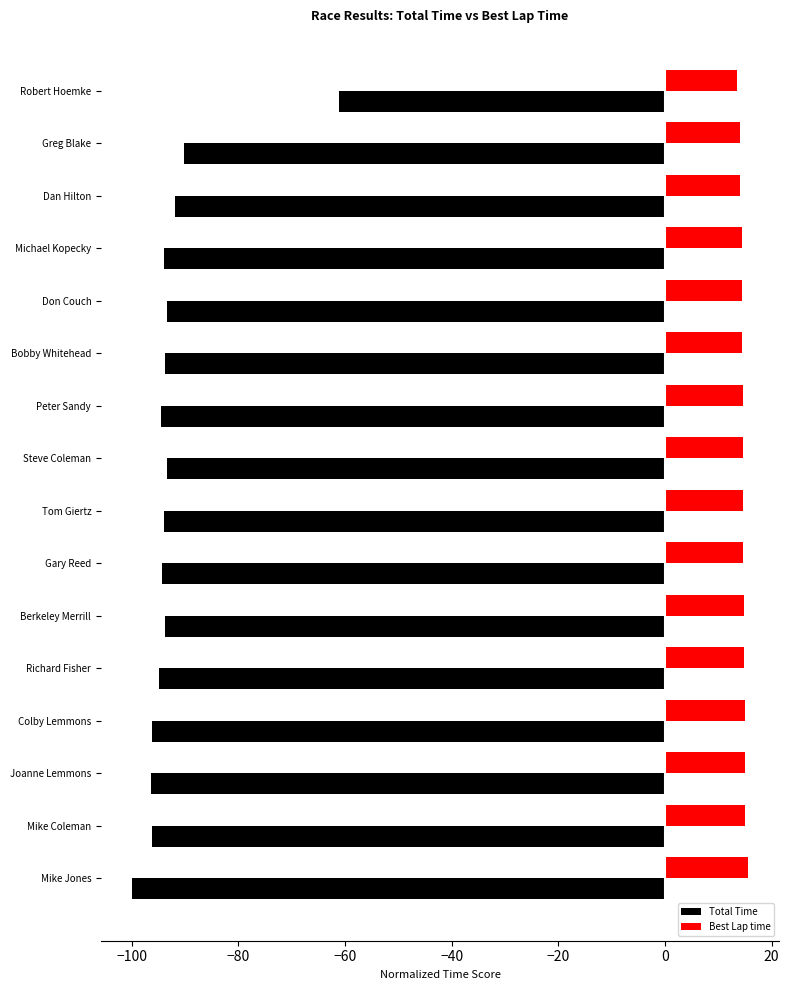

What is the sum of the Total Time values at Bobby Whitehead and Mike Coleman?

-189.8